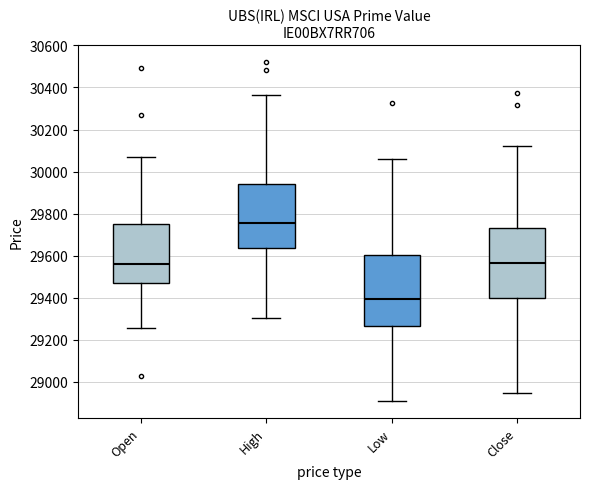

Where does the upper whisker of the box for Low end on the y-axis? The values are not printed on the chart, so give them approximately, as read against the axis.

30060